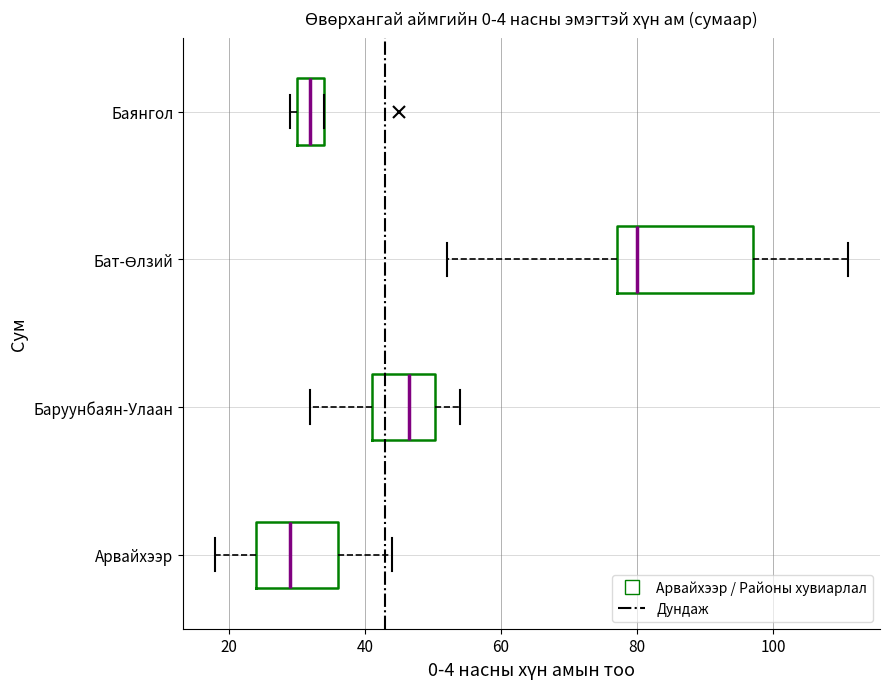

Where does the right whisker of the box for Баруунбаян-Улаан end on the x-axis? The values are not printed on the chart, so give them approximately, as read against the axis.

54